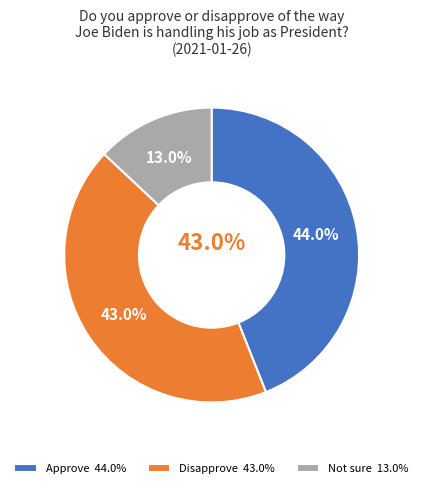

To the nearest percent, what percentage of the pie is Not sure?

13%